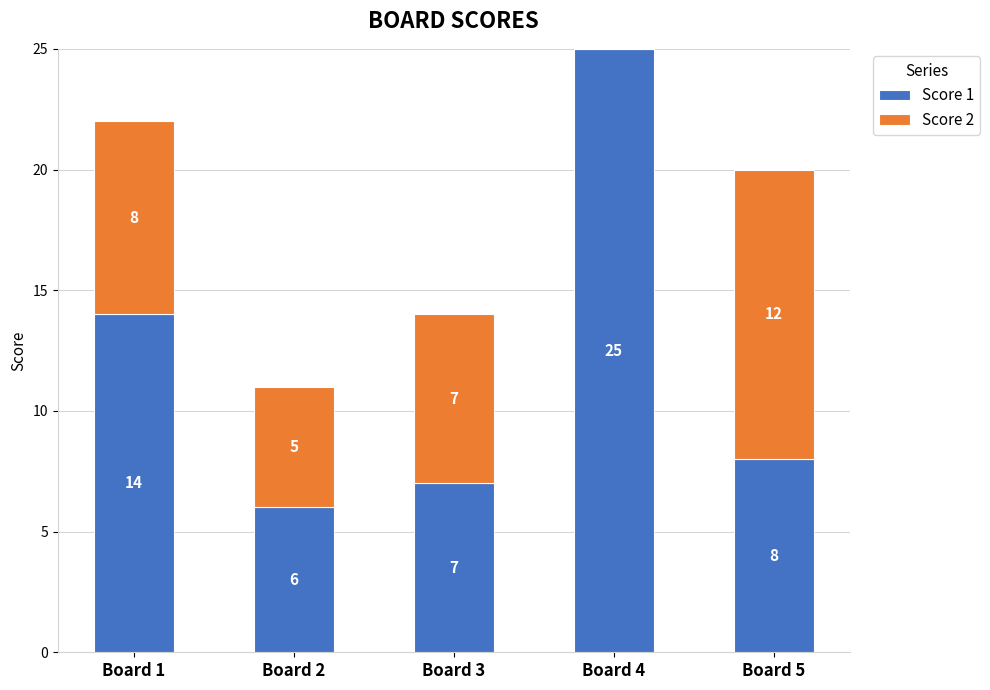

True or false: Score 1 has a value of 8 at Board 5.

True